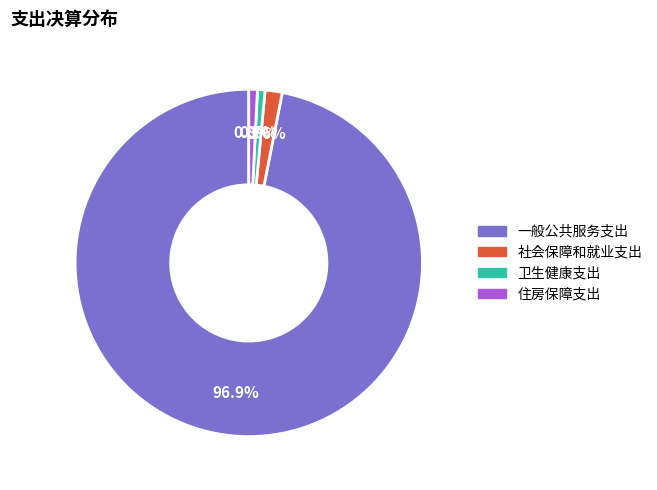

Is there any slice that represents more than half of the pie?

Yes